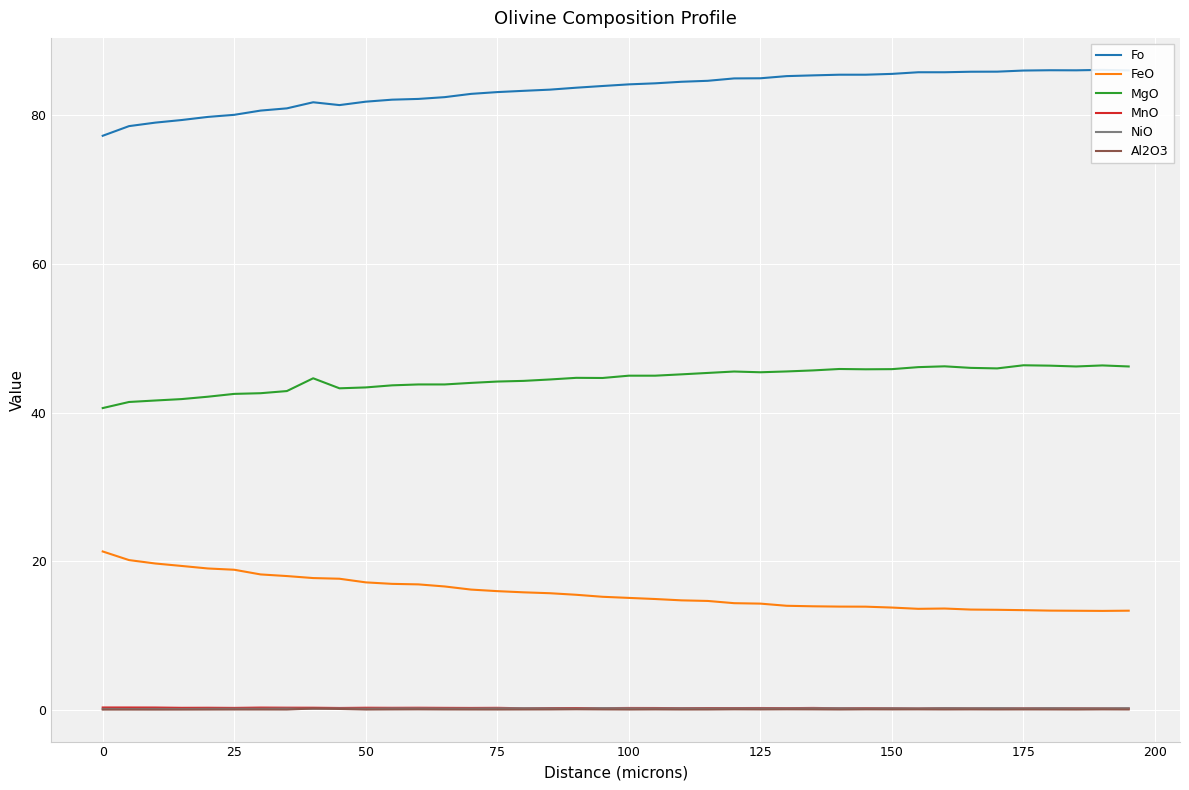

True or false: MgO and Al2O3 cross at least once.

False